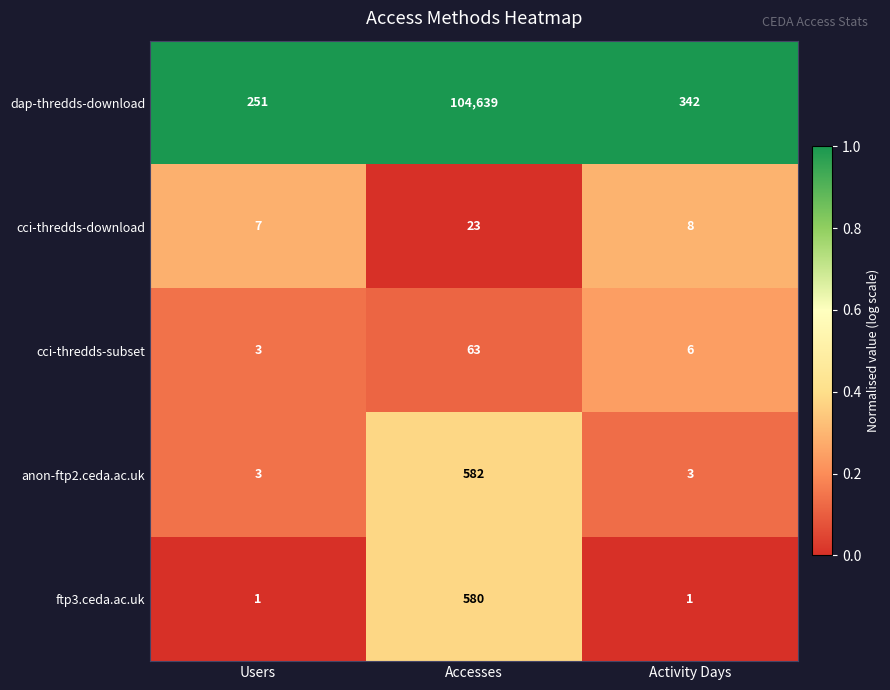

At which category is the sum across all series the highest?

Accesses